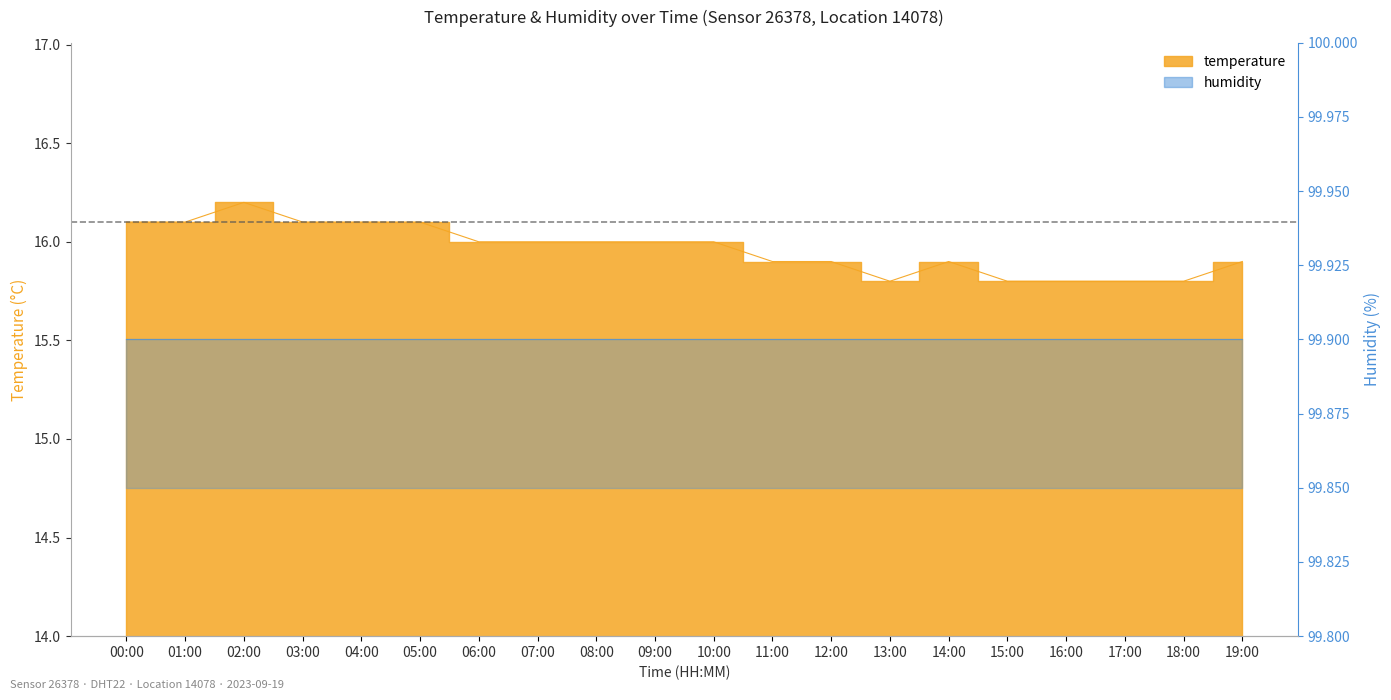

Rank the categories by value from highest to lowest.

02:00, 00:00, 01:00, 03:00, 04:00, 05:00, 06:00, 07:00, 08:00, 09:00, 10:00, 11:00, 12:00, 14:00, 19:00, 13:00, 15:00, 16:00, 17:00, 18:00